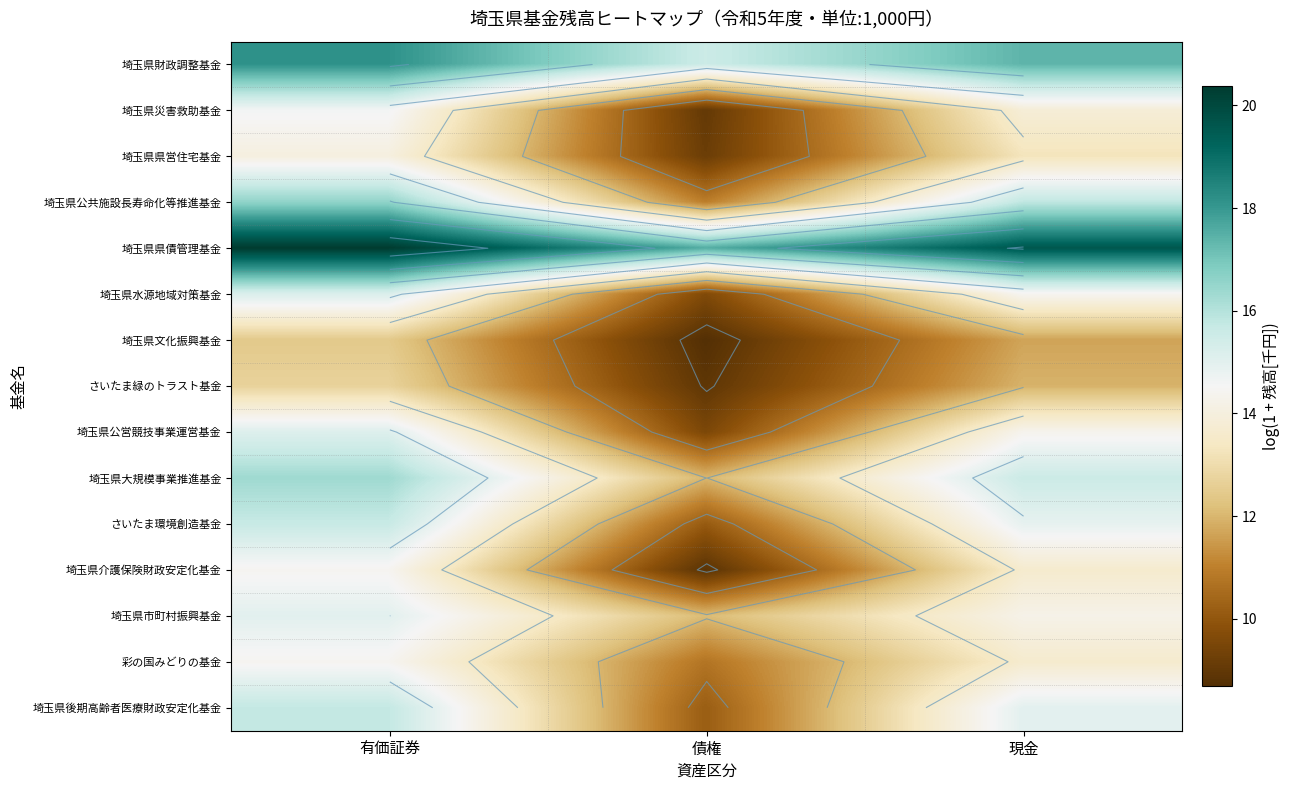

Which category has the lowest value in the さいたま環境創造基金 series?

債権